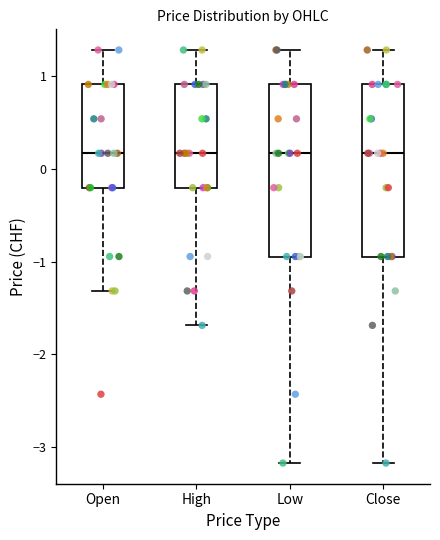

Reading left to right, read every box against the y-axis: the position of its median line, the range the box covers, and the ends of its whiskers. The values are not printed on the chart, so give them approximately, as read against the axis.

Open: median 0.2, box -0.2 to 0.9, whiskers -1.3 to 1.3
High: median 0.2, box -0.2 to 0.9, whiskers -1.7 to 1.3
Low: median 0.2, box -0.9 to 0.9, whiskers -3.2 to 1.3
Close: median 0.2, box -0.9 to 0.9, whiskers -3.2 to 1.3